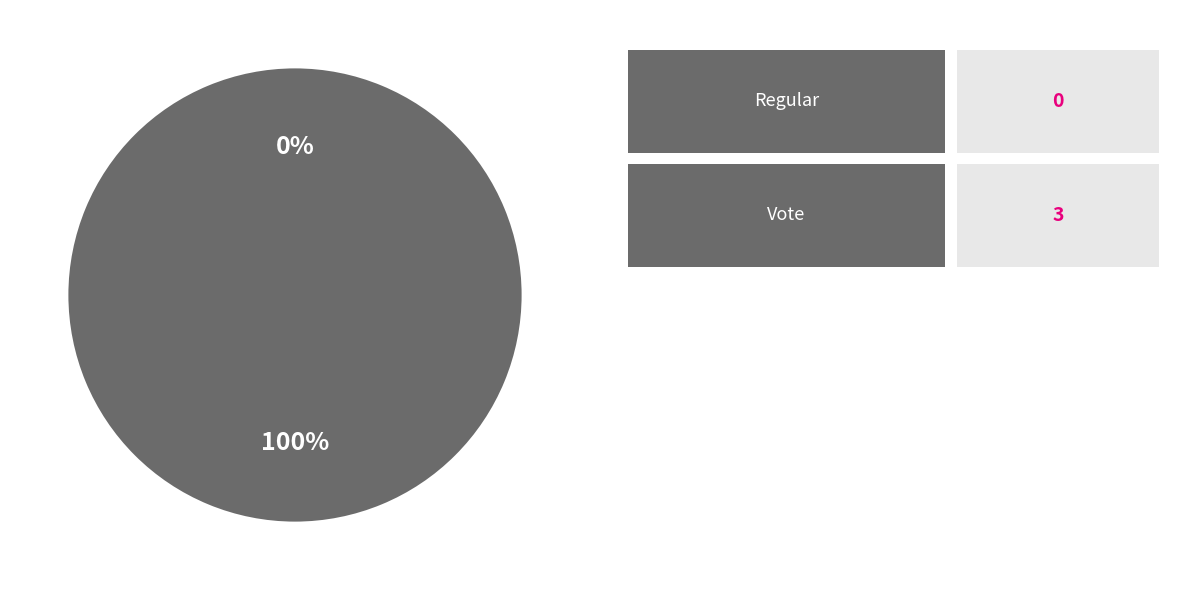

To the nearest percent, what is the difference between the Regular and Vote slice percentages?

100%